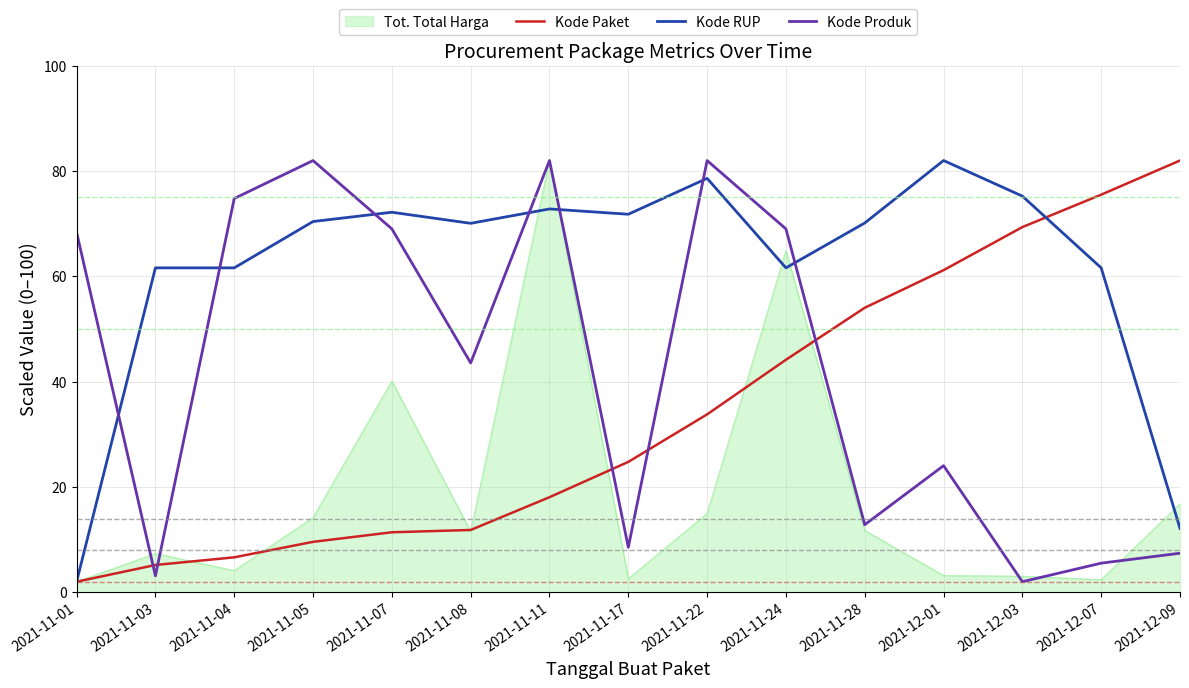

List the series in order of their overall mean, lowest first.

Tot. Total Harga, Kode Paket, Kode Produk, Kode RUP